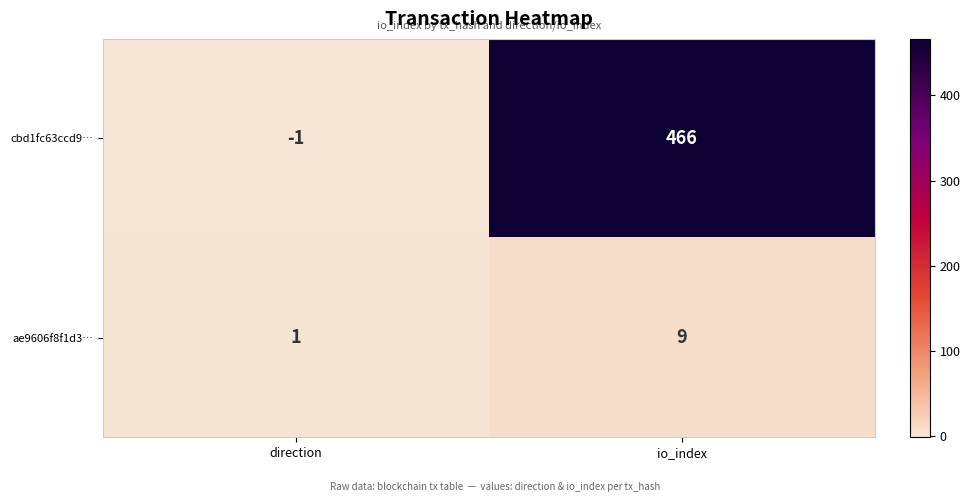

The value of cbd1fc63ccd9… at io_index is 466. True or false?

True